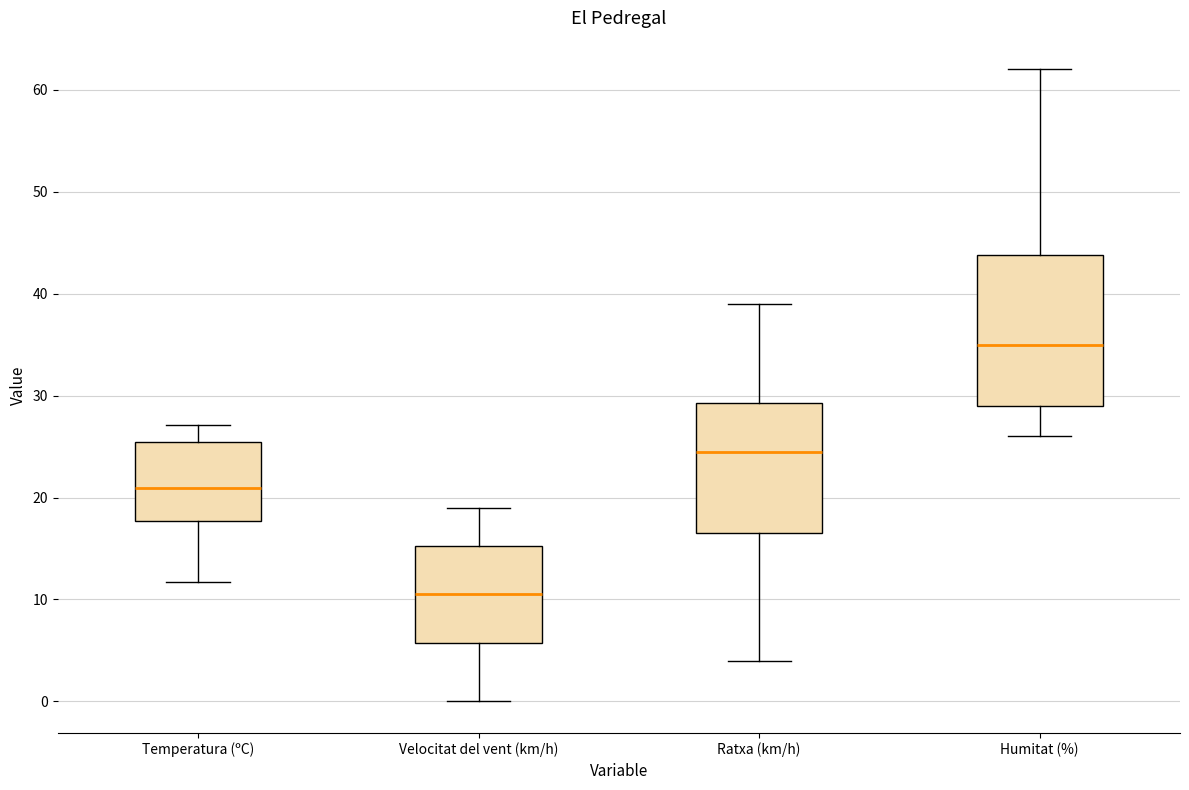

Where does the upper whisker of the box for Ratxa (km/h) end on the y-axis? The values are not printed on the chart, so give them approximately, as read against the axis.

39